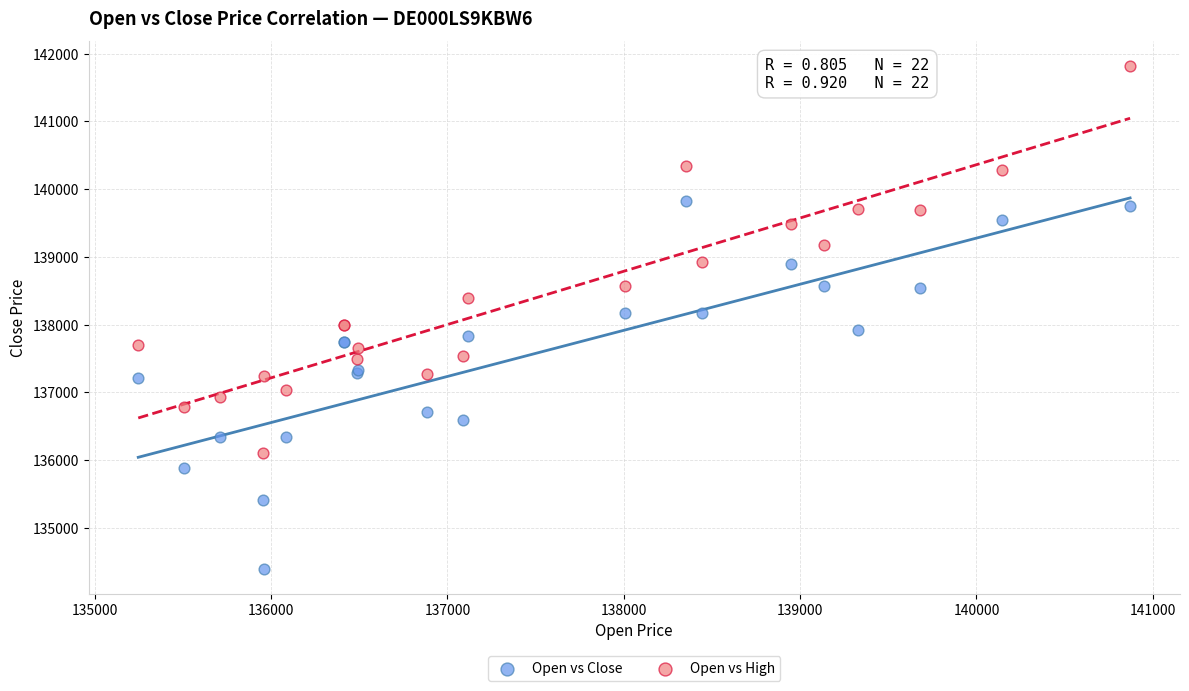

Which series reaches the minimum Y coordinate?

Open vs Close